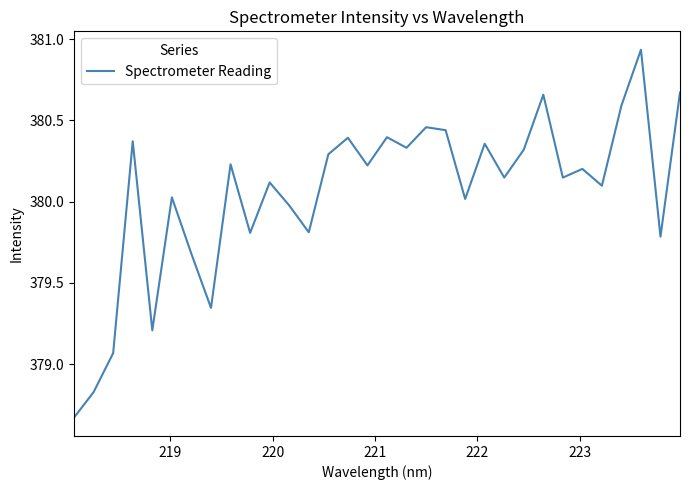

What is the difference between the maximum and minimum values?

2.3